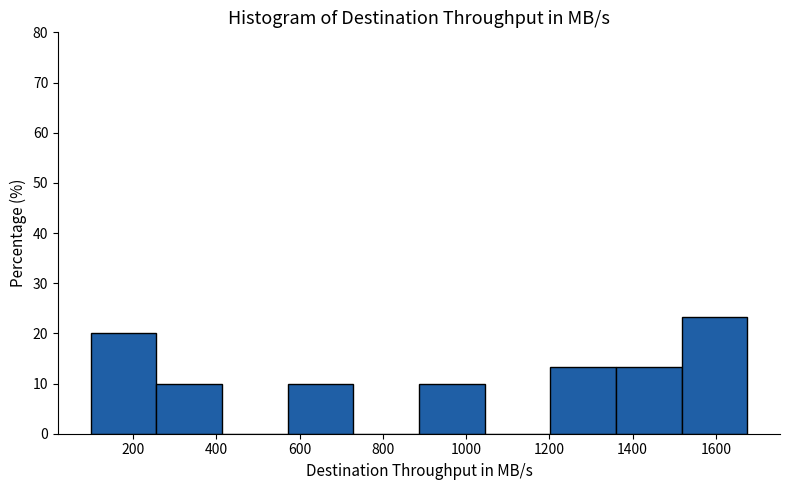

How tall is the bar that spans 1200 to 1360 on the x-axis? Neither the bar edges nor the heights are printed on the chart, so give them approximately, as read against the axes.

13